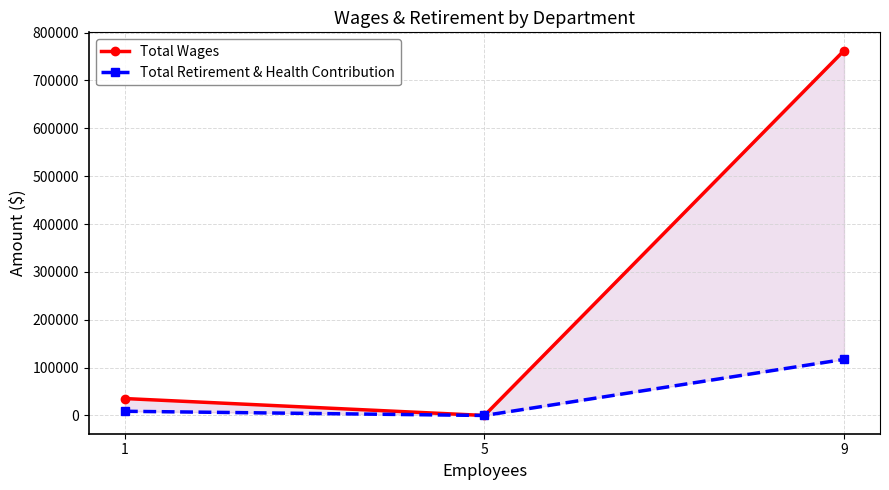

List the labels in order of Total Wages value, smallest first.

5, 1, 9